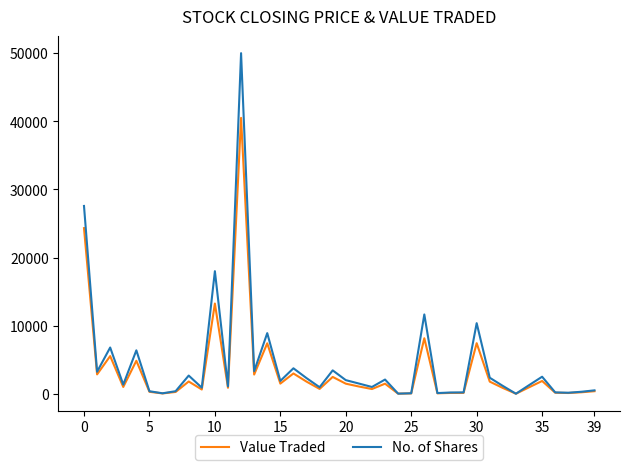

What is the maximum value for No. of Shares?

50000